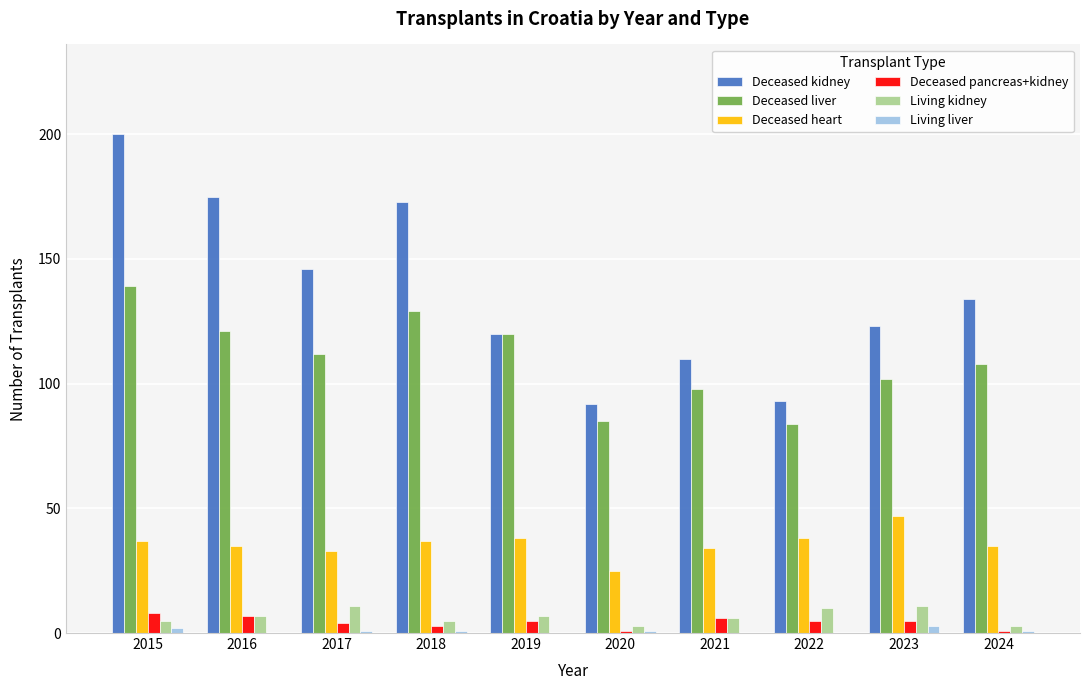

The value of Deceased liver at 2024 is 108. True or false?

True